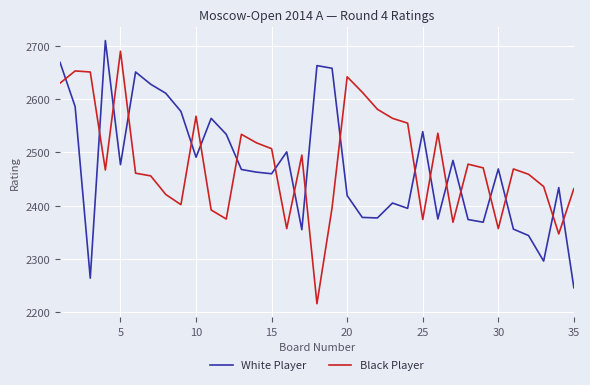

True or false: Black Player and White Player cross at least once.

True